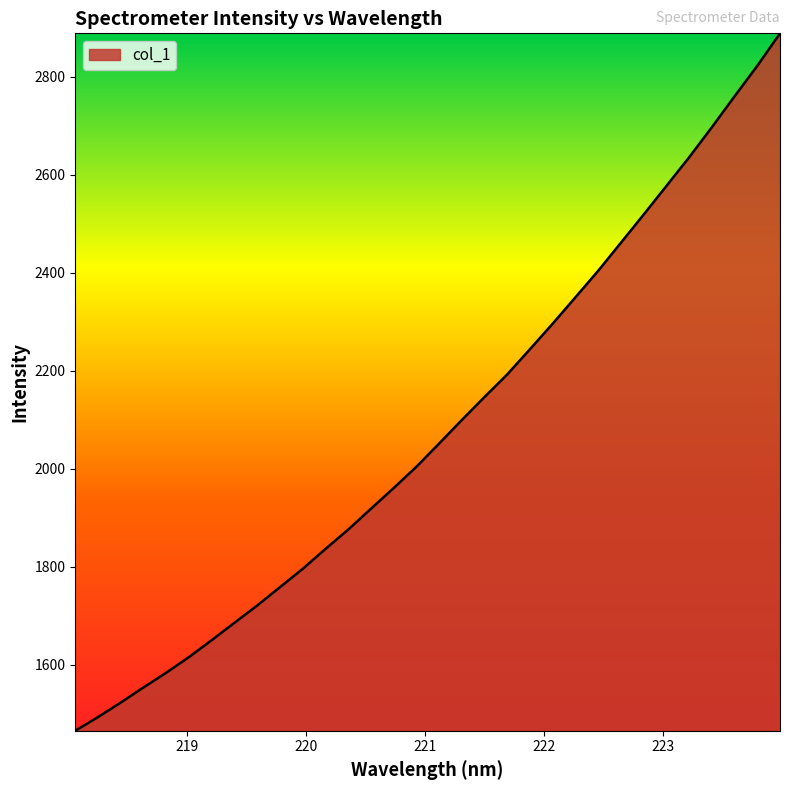

What is the smallest value displayed?

1464.7